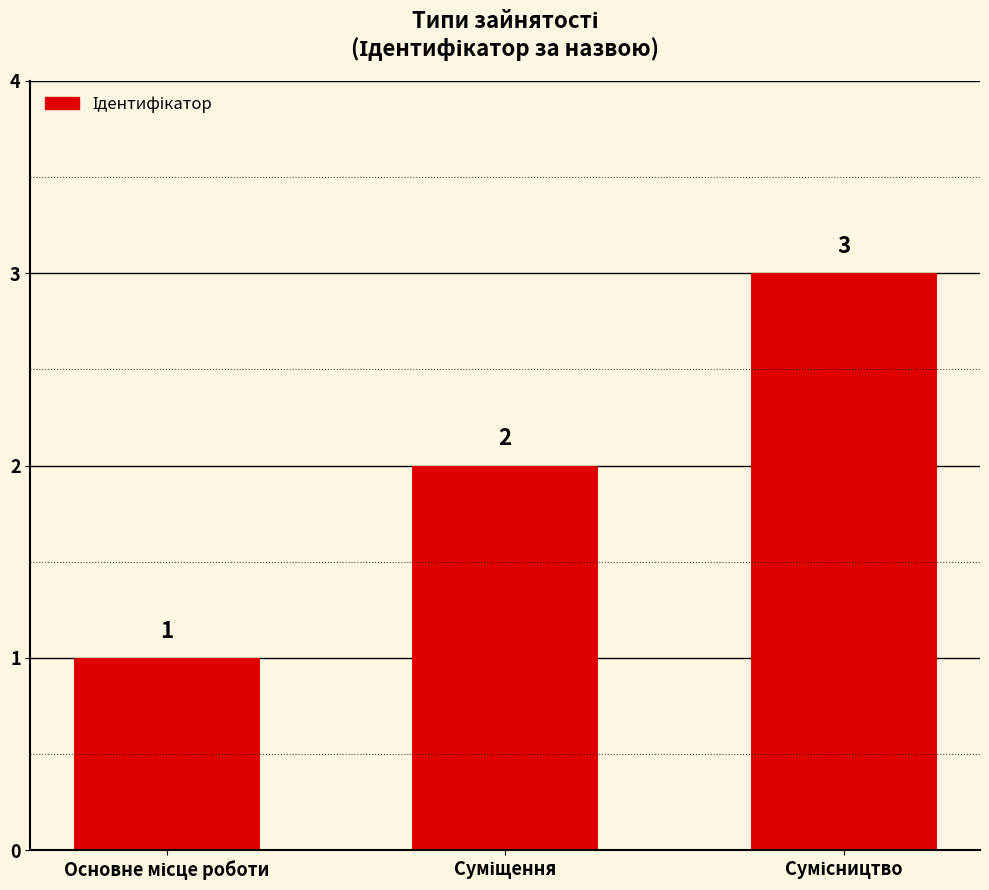

Count the number of data series in this chart.

1